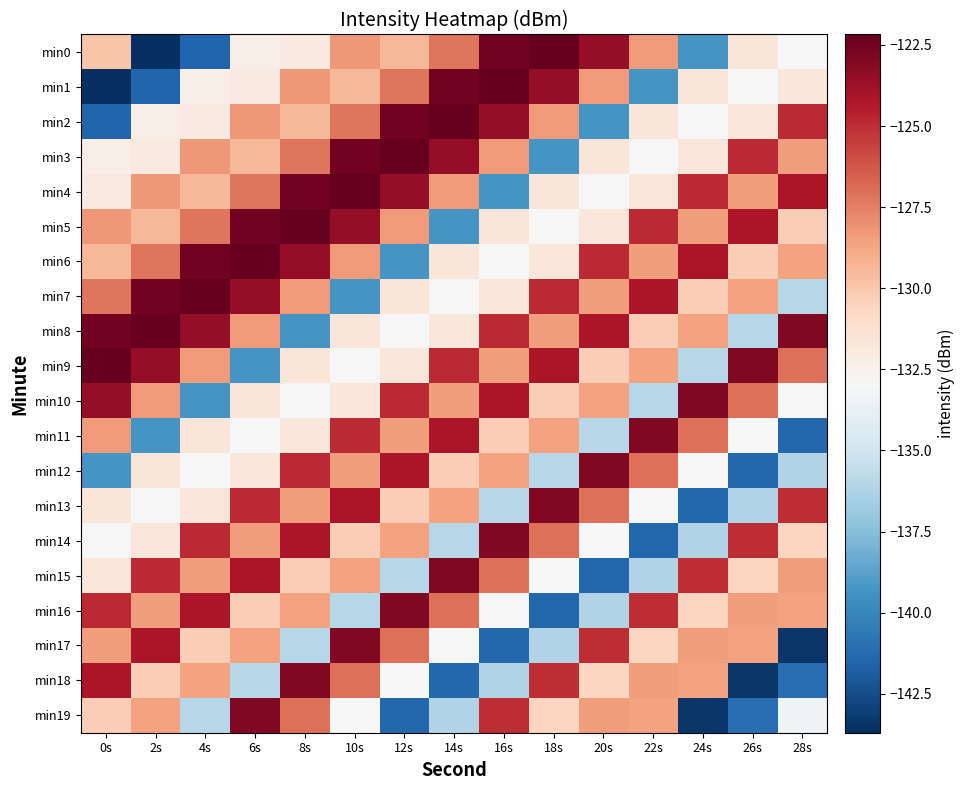

Which has a higher value, 6s or 4s?

6s